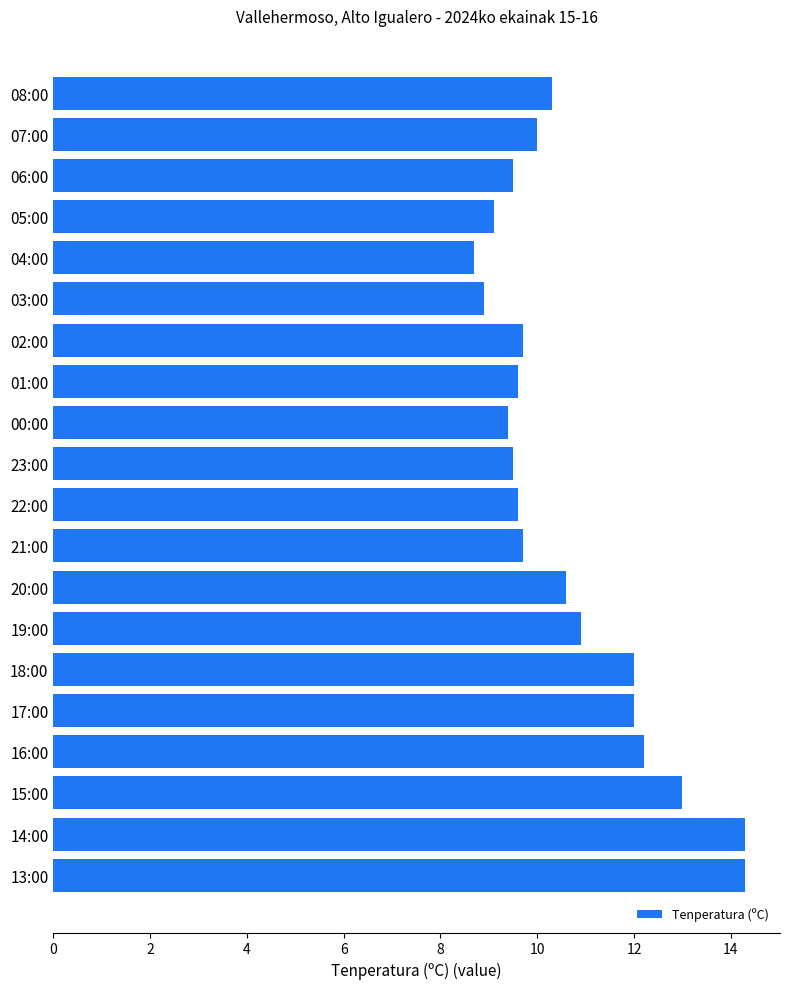

Reading top to bottom, what are all the values shown in this chart?

08:00=10.3	07:00=10.0	06:00=9.5	05:00=9.1	04:00=8.7	03:00=8.9	02:00=9.7	01:00=9.6	00:00=9.4	23:00=9.5	22:00=9.6	21:00=9.7	20:00=10.6	19:00=10.9	18:00=12.0	17:00=12.0	16:00=12.2	15:00=13.0	14:00=14.3	13:00=14.3